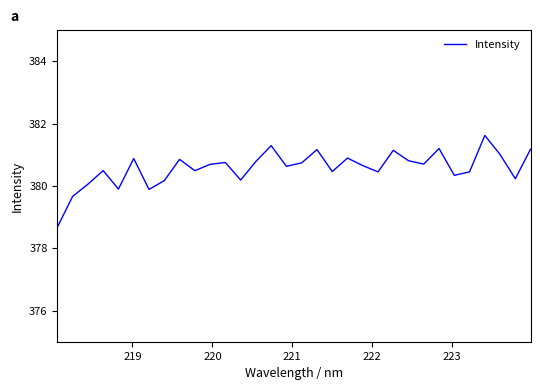

How many interior local peaks (higher than both neighbors) does the data have?

10